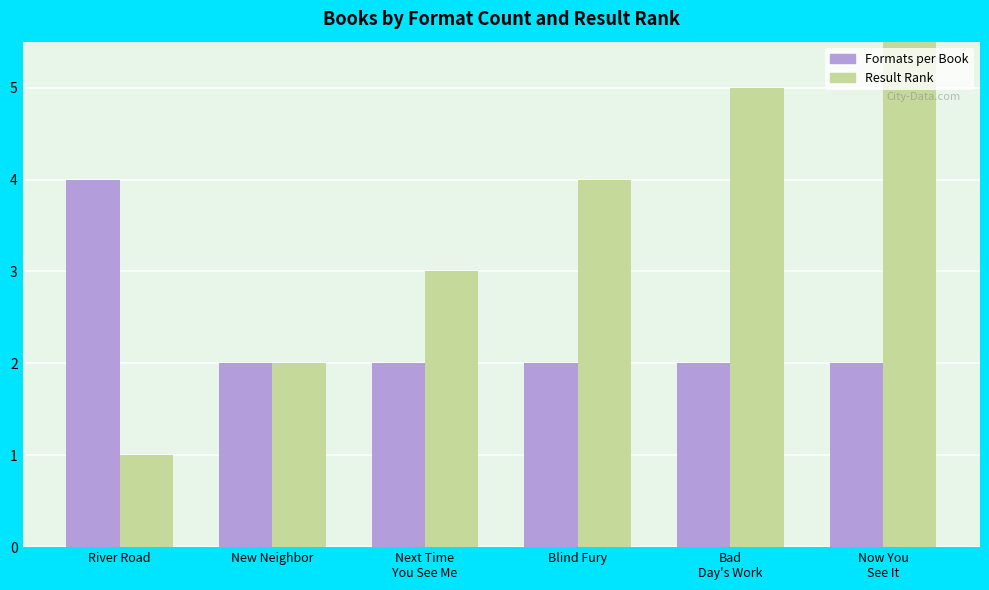

Which category has the highest value across all series?

Now You
See It